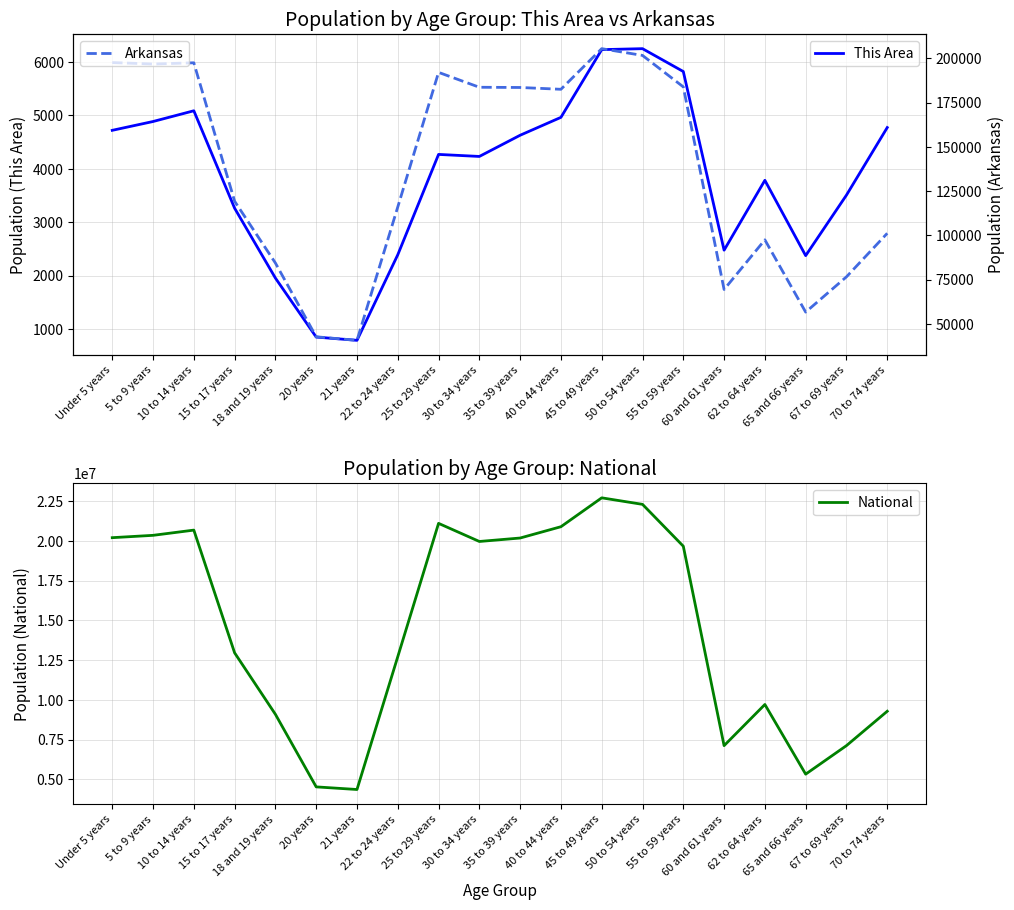

What is the value of the National point at the 8th from the left?

12712576